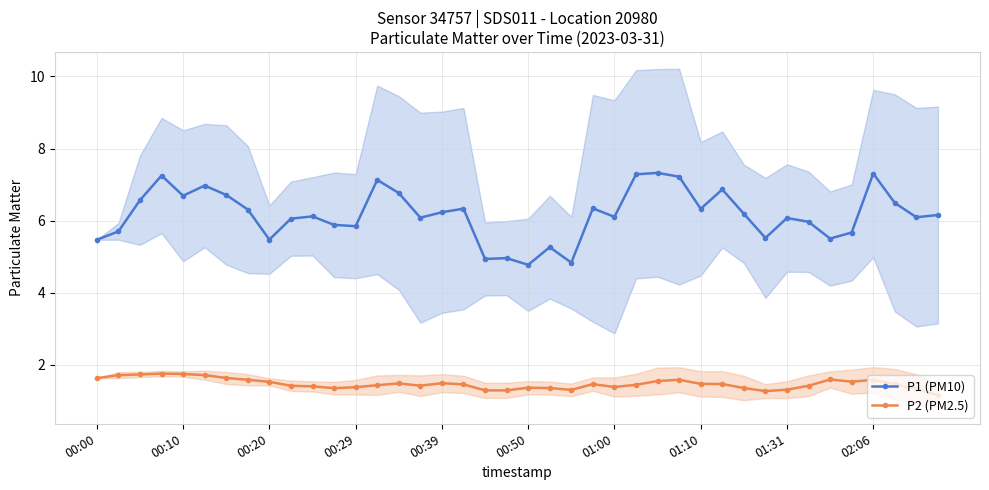

True or false: P1 (PM10) and P2 (PM2.5) cross at least once.

False